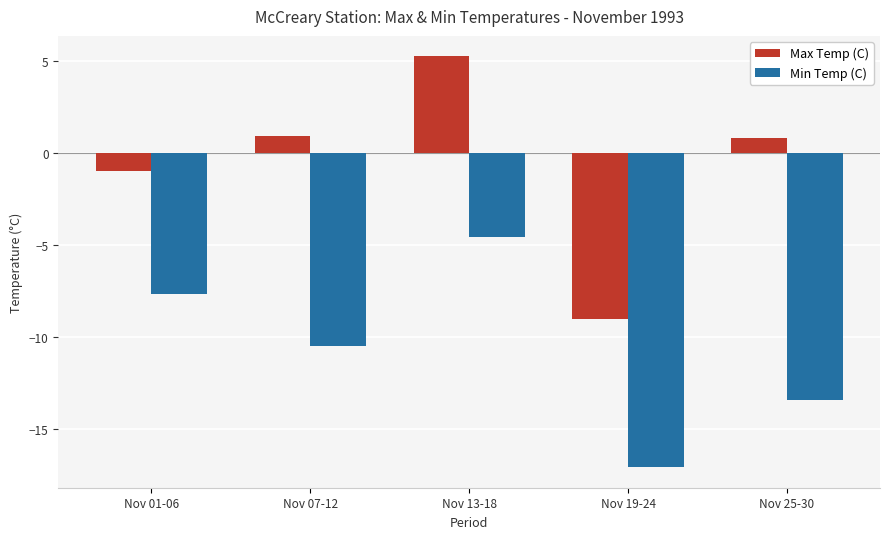

What is the difference between the highest and lowest values at Nov 01-06?

6.7